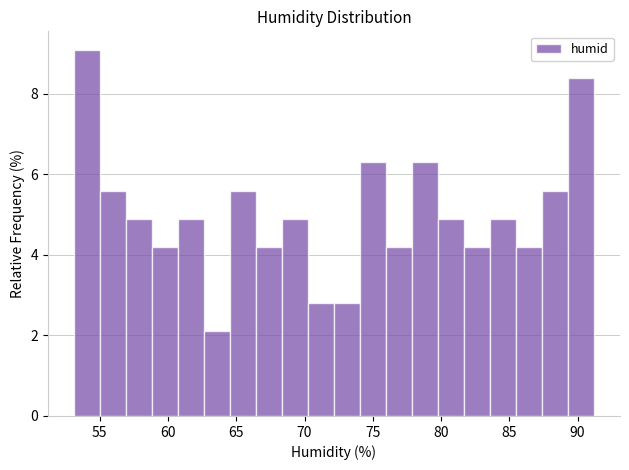

Read against the x-axis, roughly where is the centre of the tallest bar?

54.0